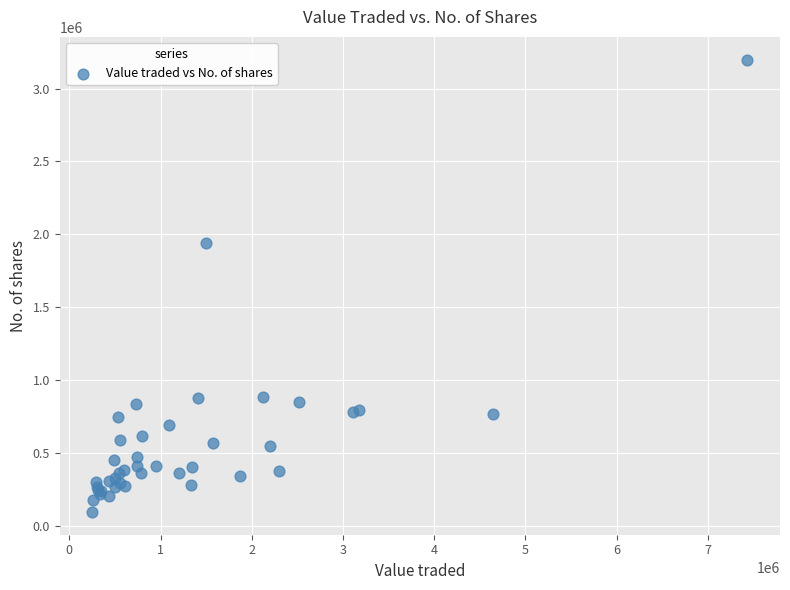

What Y value in the scatter plot is closest to 1646939?

1943405